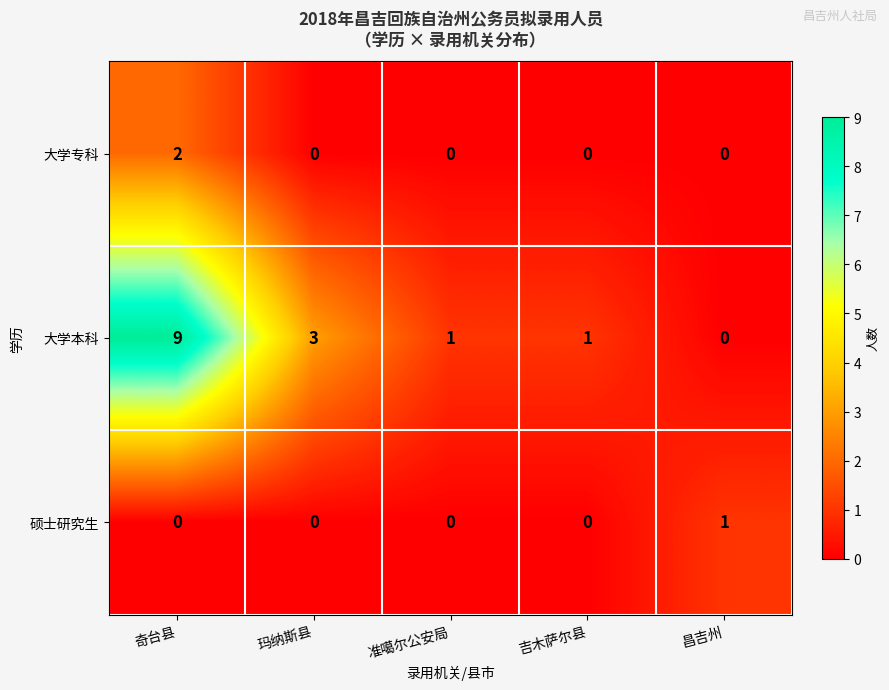

What is the spread (max minus min) of values at 吉木萨尔县?

1